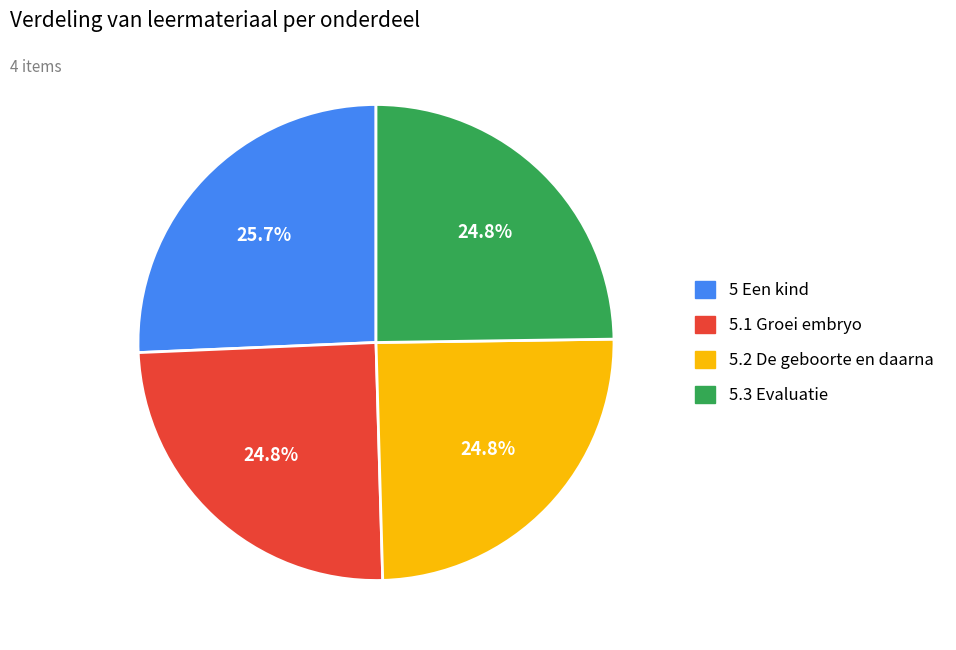

To the nearest percent, what percentage of the pie is 5 Een kind?

26%